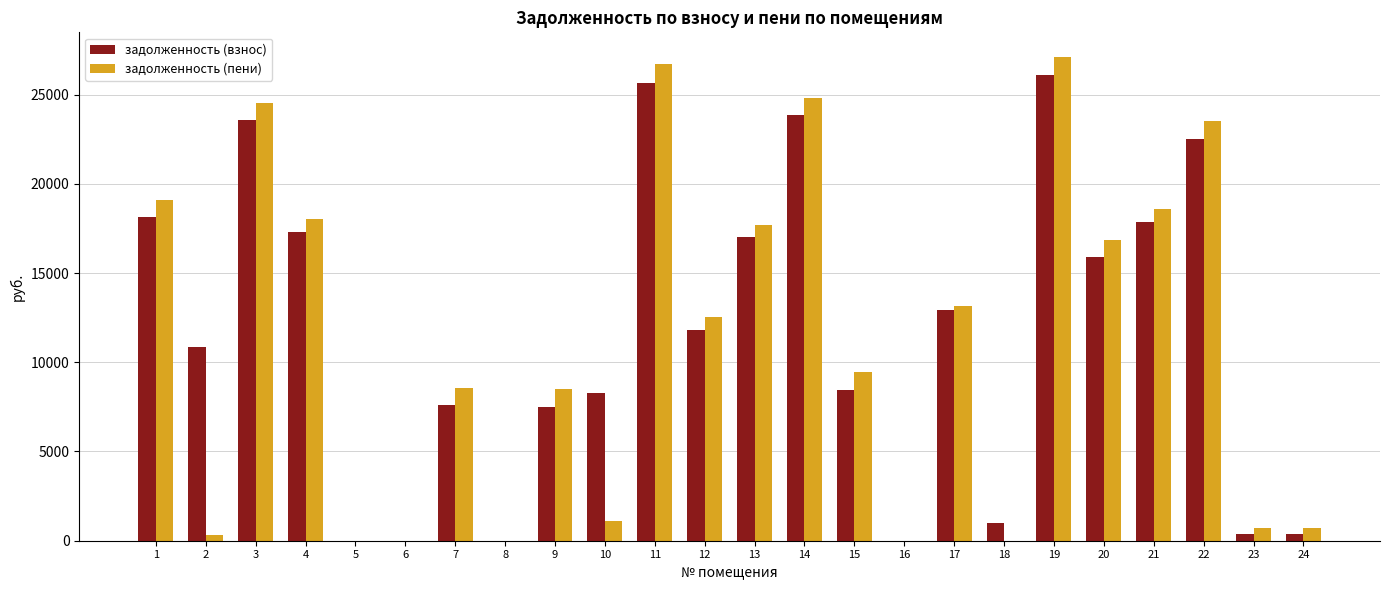

What is the sum of all задолженность (пени) values?

272051.3